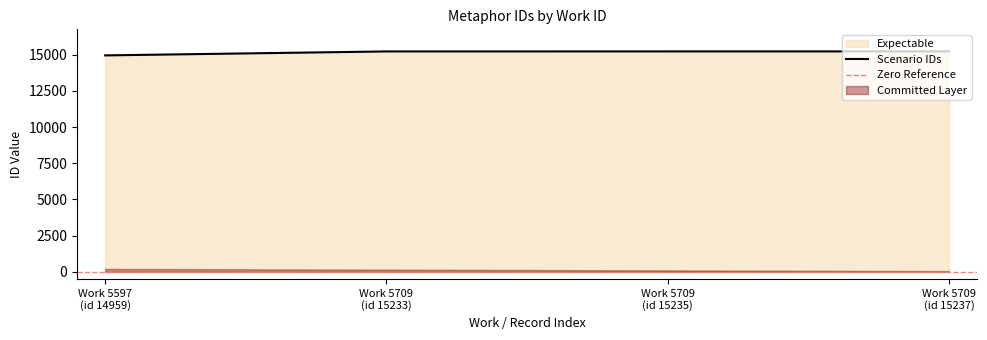

At which category does the chart reach its peak across all series?

Work 5709 (id 15237)